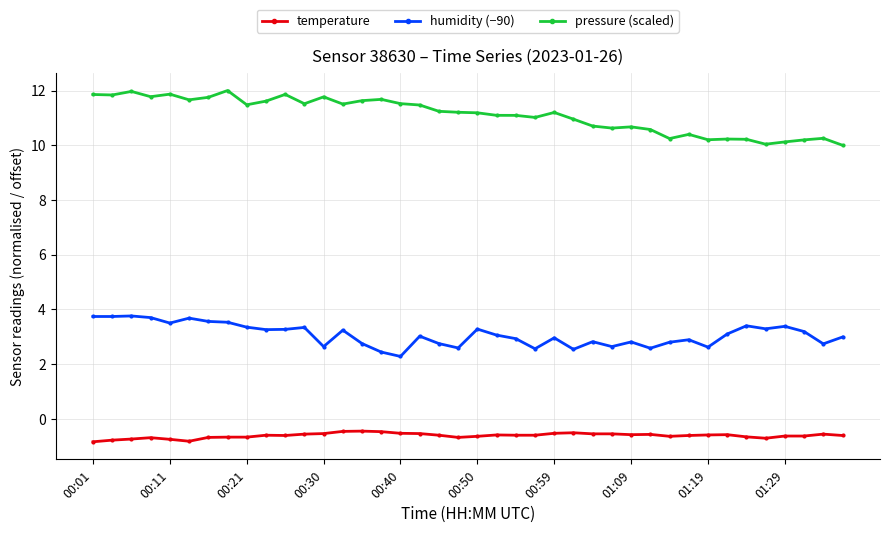

What is the smallest value displayed?

-0.8